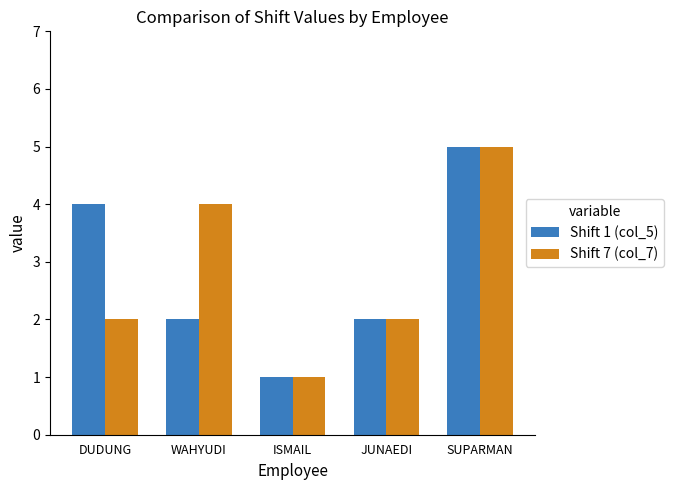

How many Shift 7 (col_7) values are between 2 and 4?

3